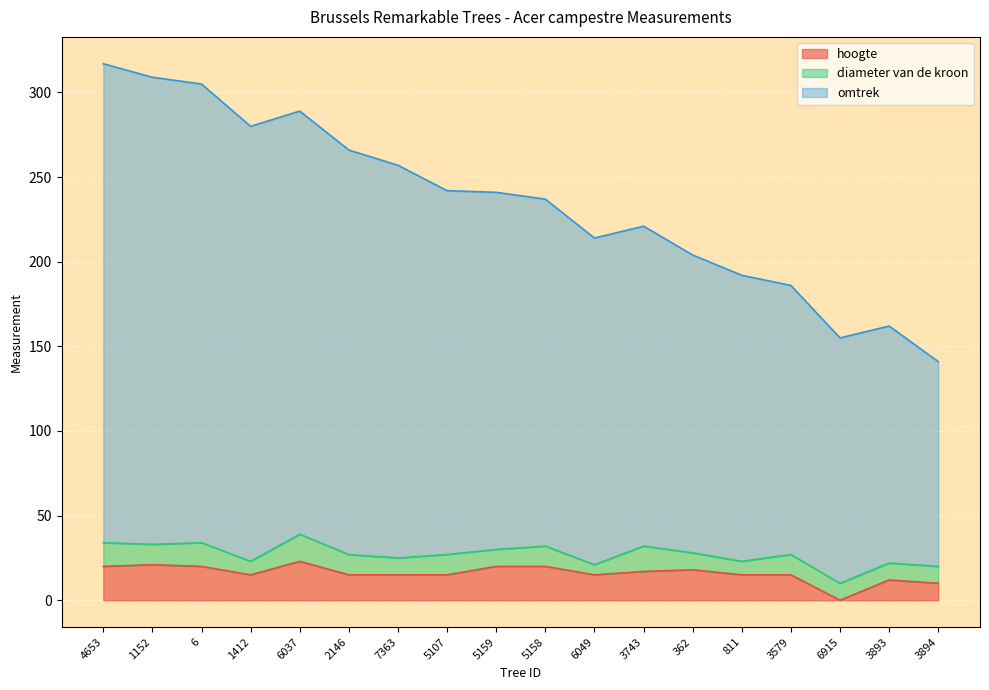

At which label does hoogte first exceed 15?

4653